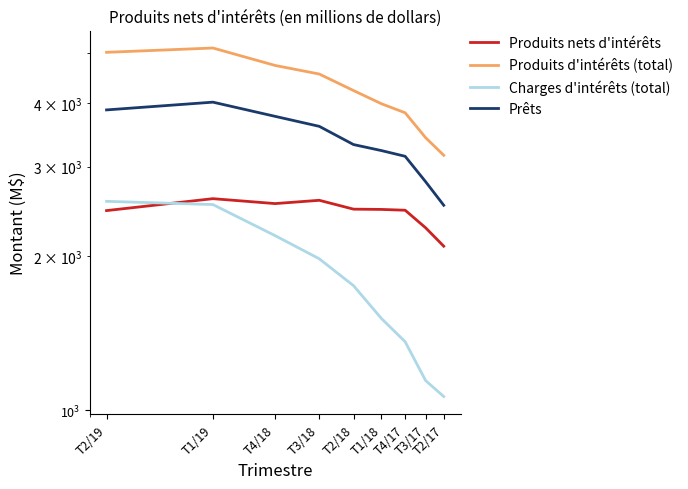

List the series in order of their peak value, highest first.

Produits d'intérêts (total), Prêts, Produits nets d'intérêts, Charges d'intérêts (total)